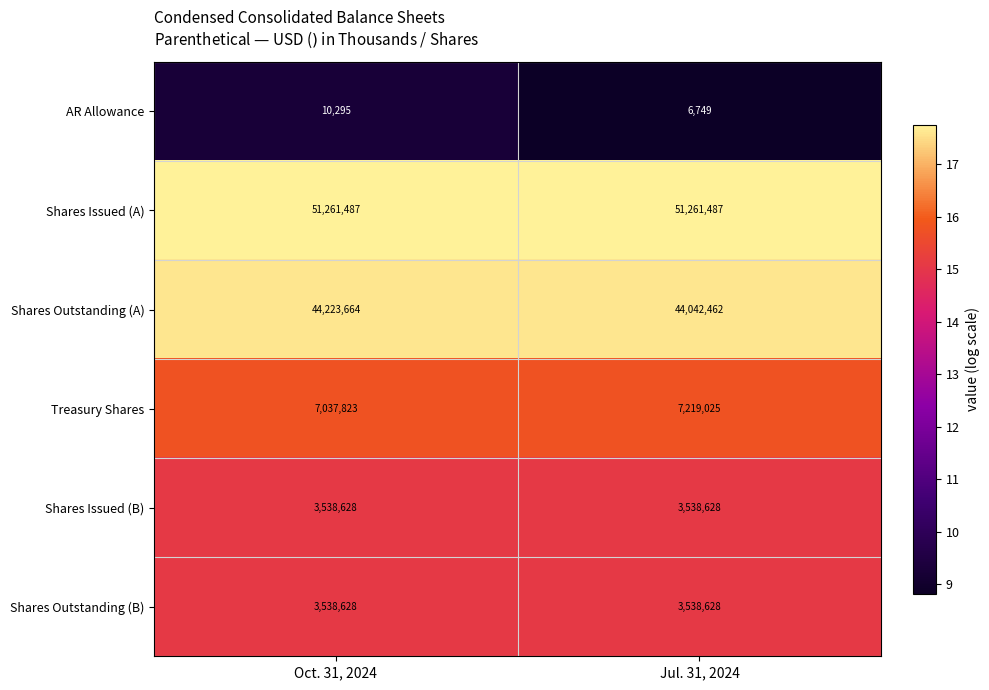

At which category is the sum across all series the highest?

Oct. 31, 2024